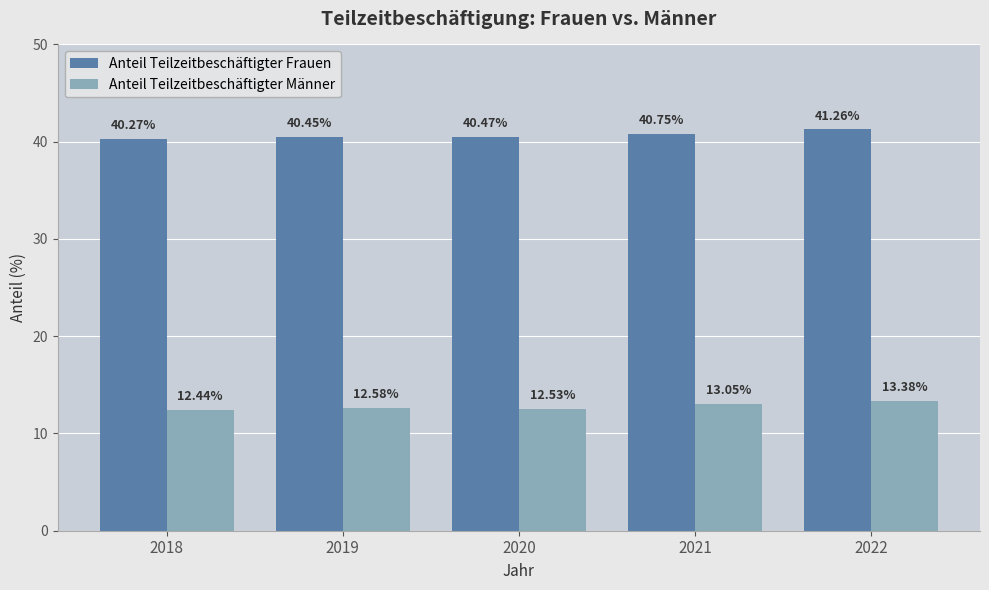

What is the difference between the maximum and minimum values in the Anteil Teilzeitbeschäftigter Frauen series?

1.0